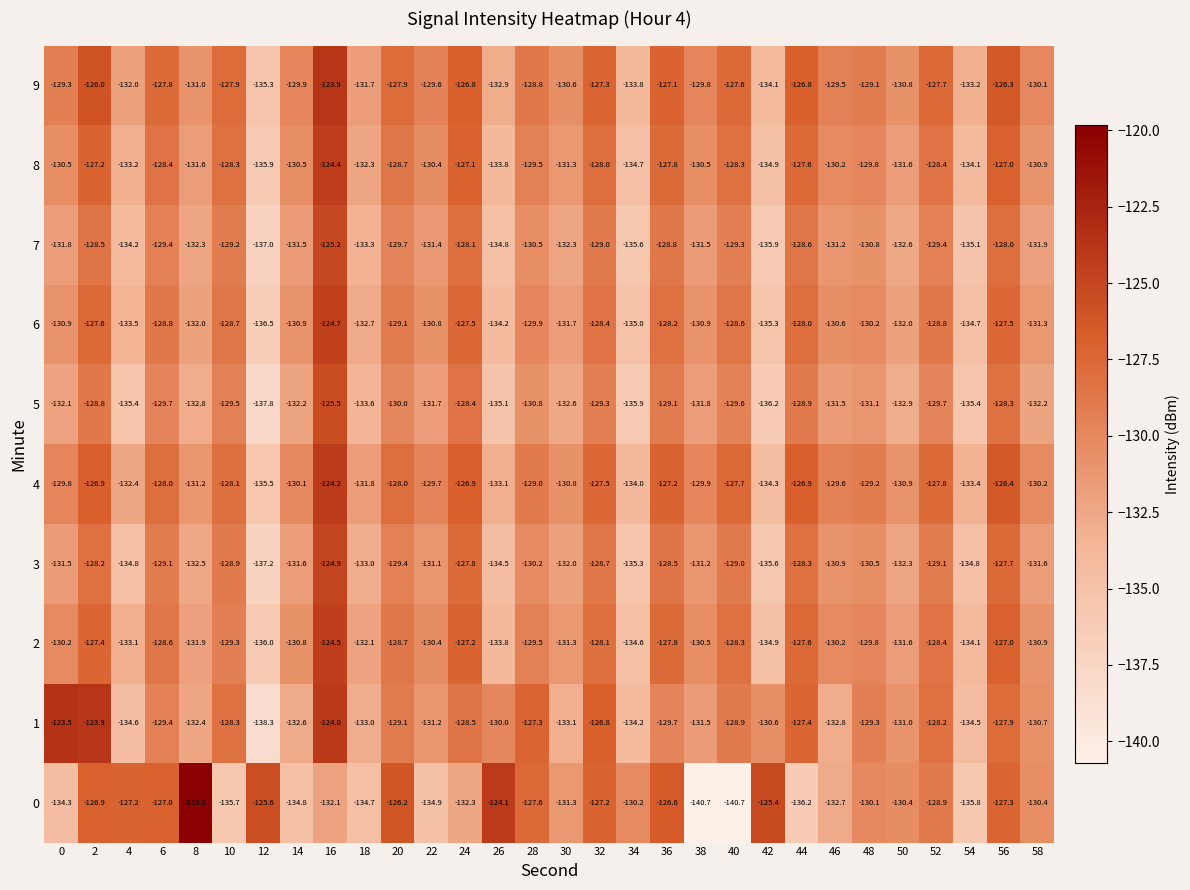

What value does the 6 series have at 52?

-128.8